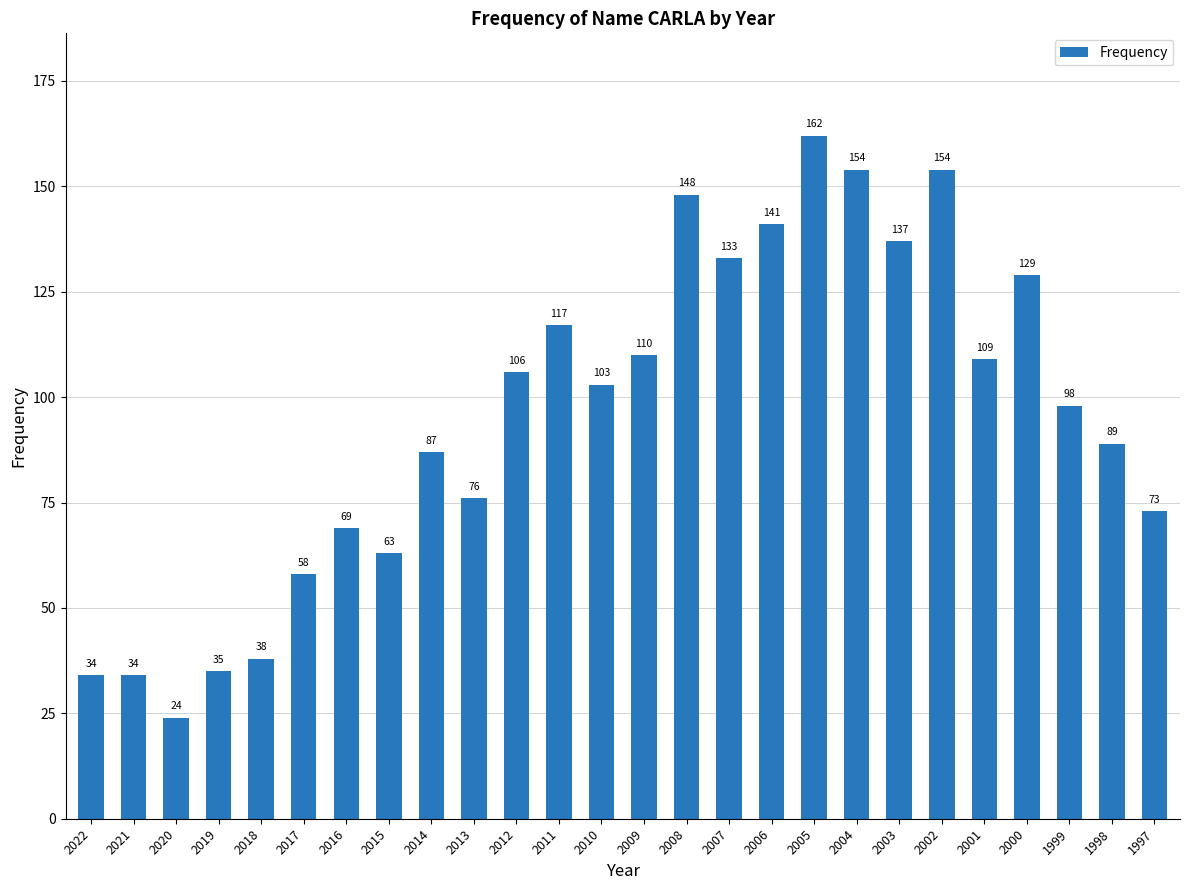

What is the approximate value at 2022, to the nearest 5?

35